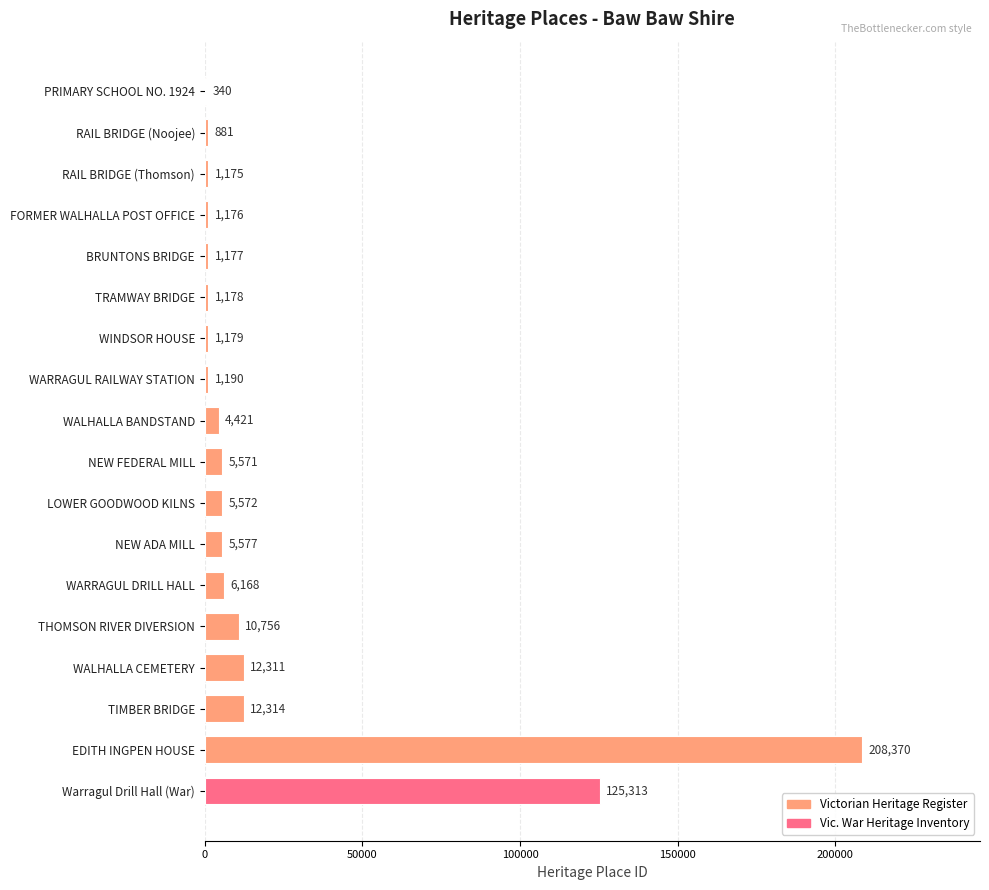

Reading bottom to top, list all the values displayed in this chart.

Warragul Drill Hall (War)=125313	EDITH INGPEN HOUSE=208370	TIMBER BRIDGE=12314	WALHALLA CEMETERY=12311	THOMSON RIVER DIVERSION=10756	WARRAGUL DRILL HALL=6168	NEW ADA MILL=5577	LOWER GOODWOOD KILNS=5572	NEW FEDERAL MILL=5571	WALHALLA BANDSTAND=4421	WARRAGUL RAILWAY STATION=1190	WINDSOR HOUSE=1179	TRAMWAY BRIDGE=1178	BRUNTONS BRIDGE=1177	FORMER WALHALLA POST OFFICE=1176	RAIL BRIDGE (Thomson)=1175	RAIL BRIDGE (Noojee)=881	PRIMARY SCHOOL NO. 1924=340